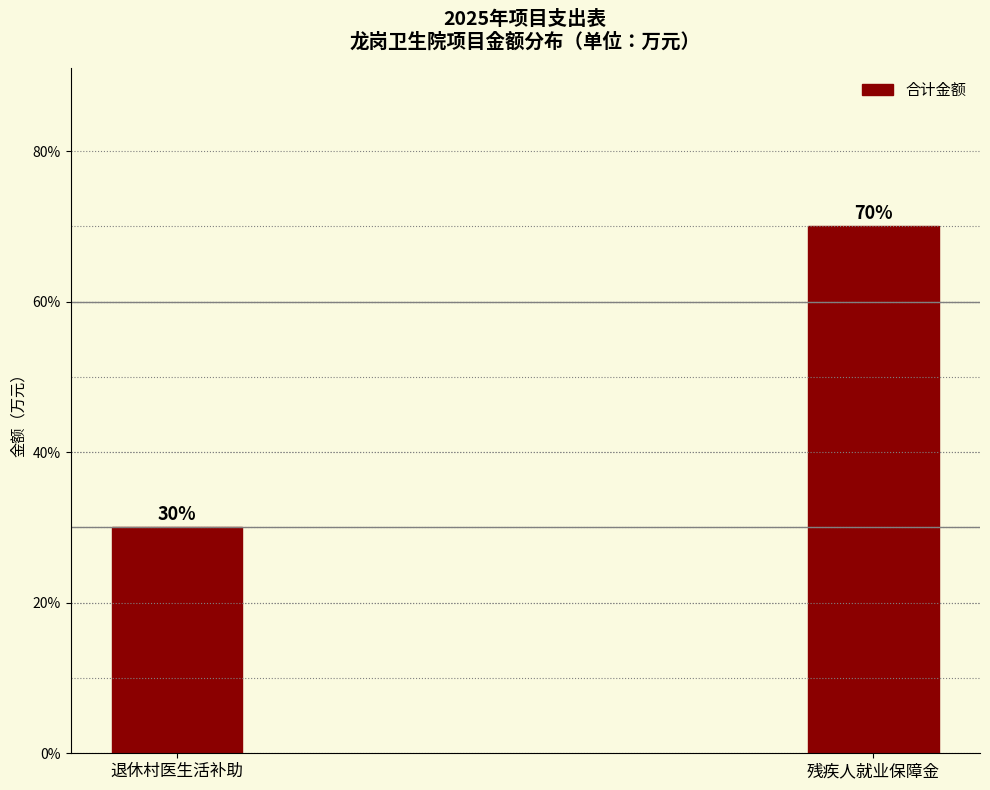

Reading left to right, what are all the values shown in this chart?

30	70